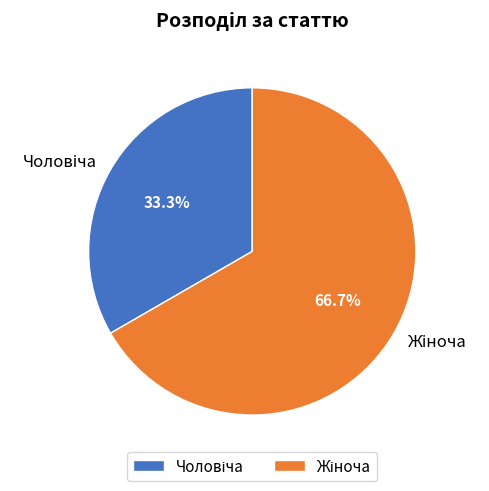

Is there any slice that represents more than half of the pie?

Yes